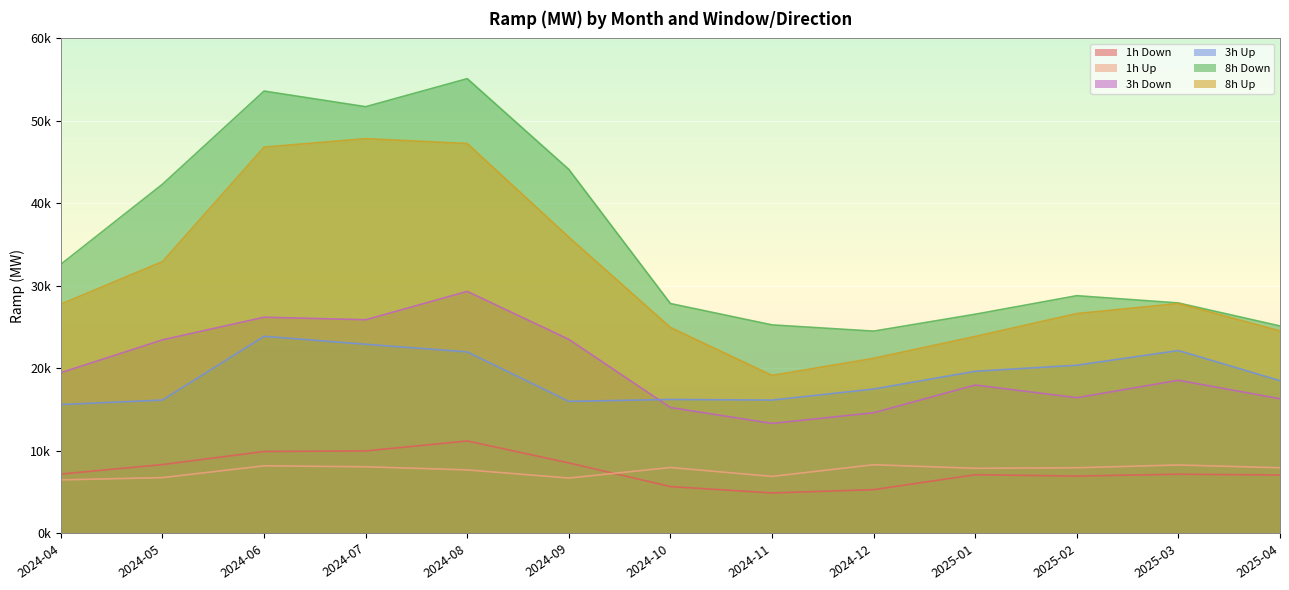

Does the chart display data point markers on the line(s)?

No